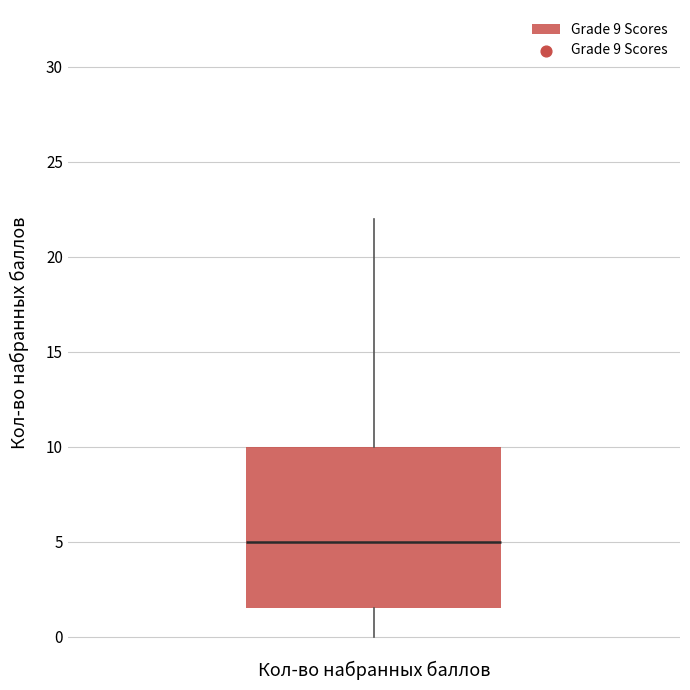

Transcribe this box plot: give where the median line is, the range the box spans, and where the two whiskers end, as read against the y-axis. The values are not printed on the chart, so give them approximately, as read against the axis.

median 5.0, box 1.5 to 10.0, whiskers 0.0 to 22.0